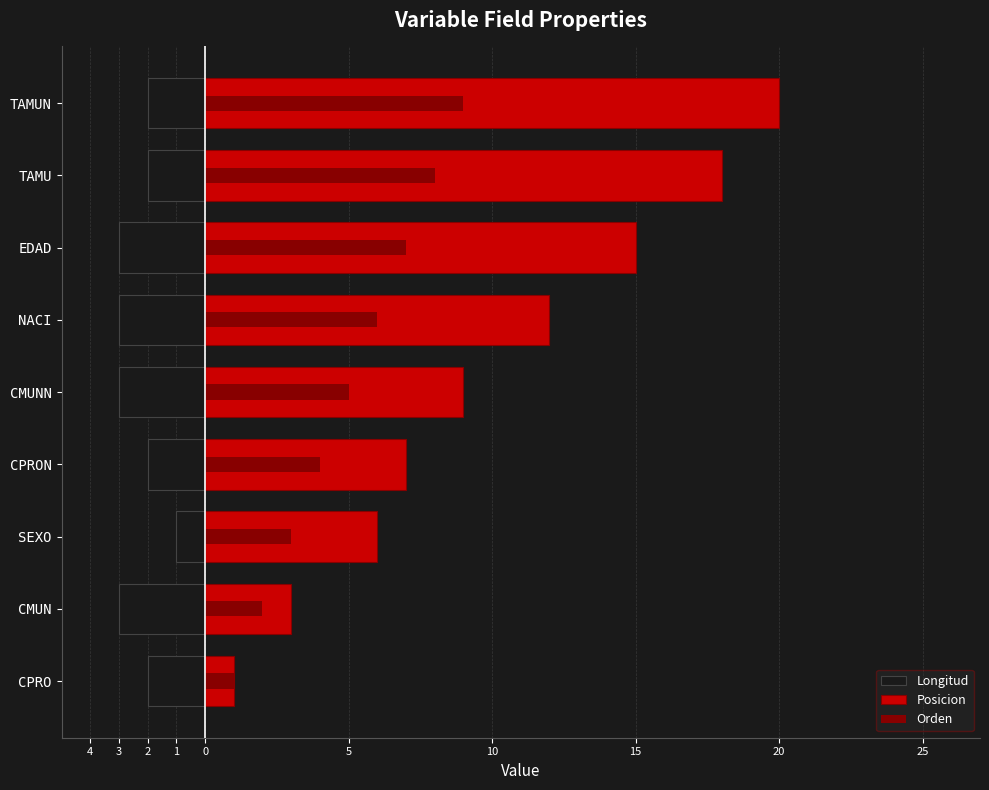

Which series changed the most between CMUNN and TAMUN?

Posicion